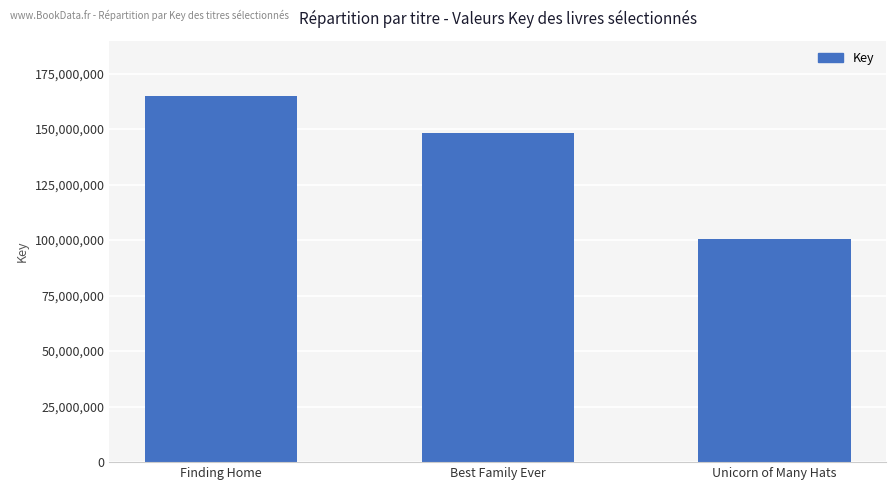

Where is the data nearest to the value 132748093?

Best Family Ever